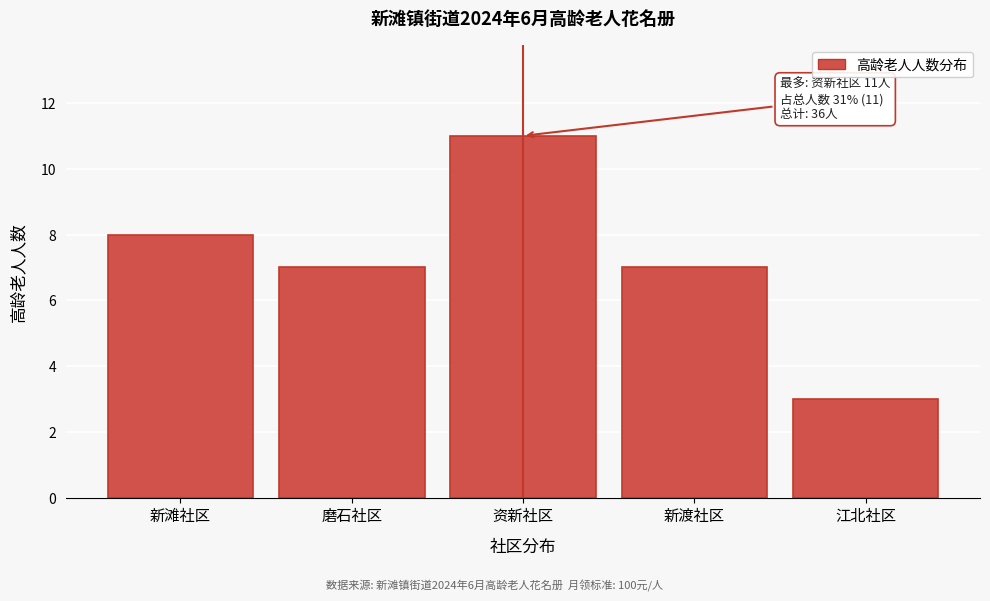

Reading left to right, transcribe all the data shown in this chart.

新滩社区=8	磨石社区=7	资新社区=11	新渡社区=7	江北社区=3